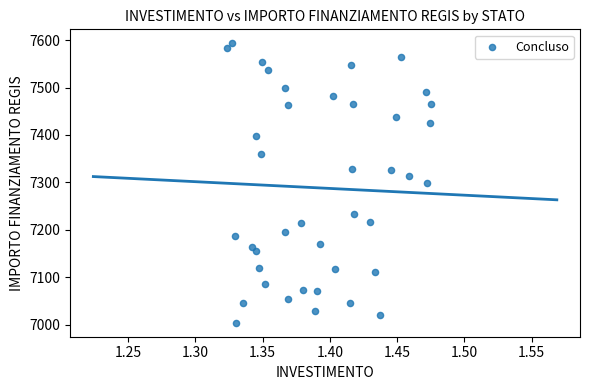

Count the number of points in this scatter plot.

40